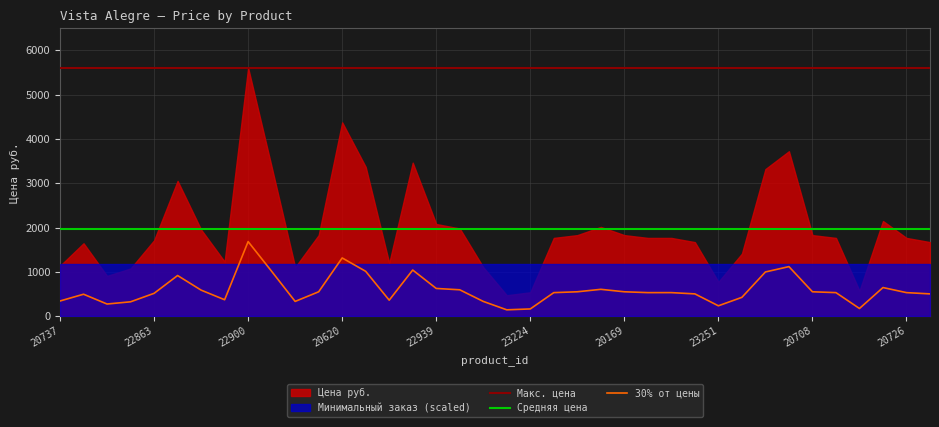

True or false: Средняя цена and 30% от цены intersect in this chart.

False